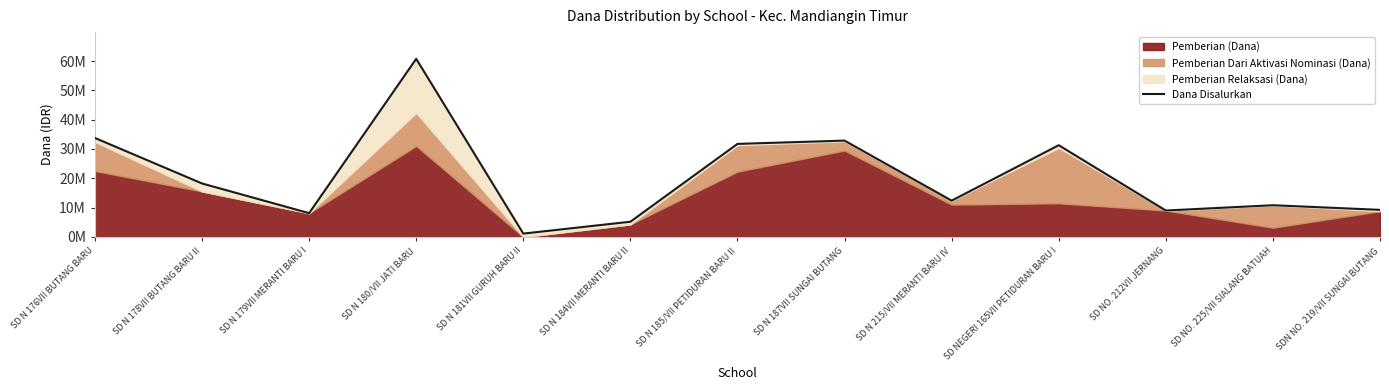

Does the chart have visible grid lines?

No